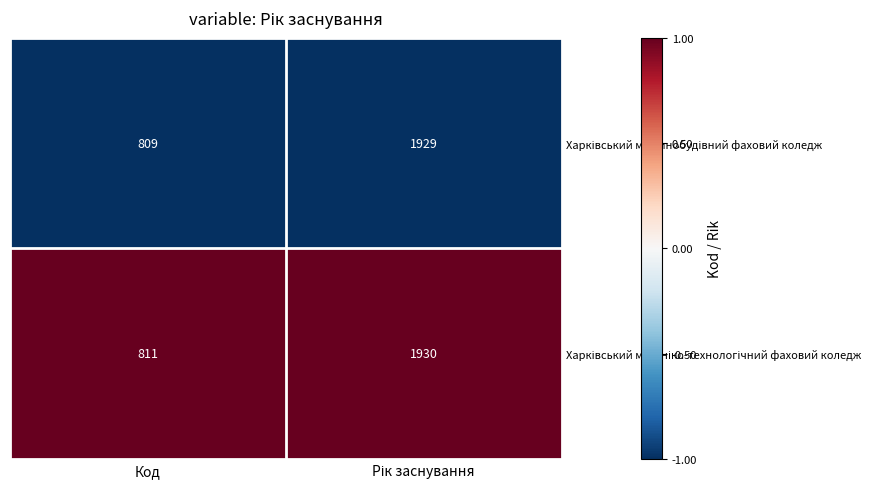

What is the maximum value shown in the chart?

1930